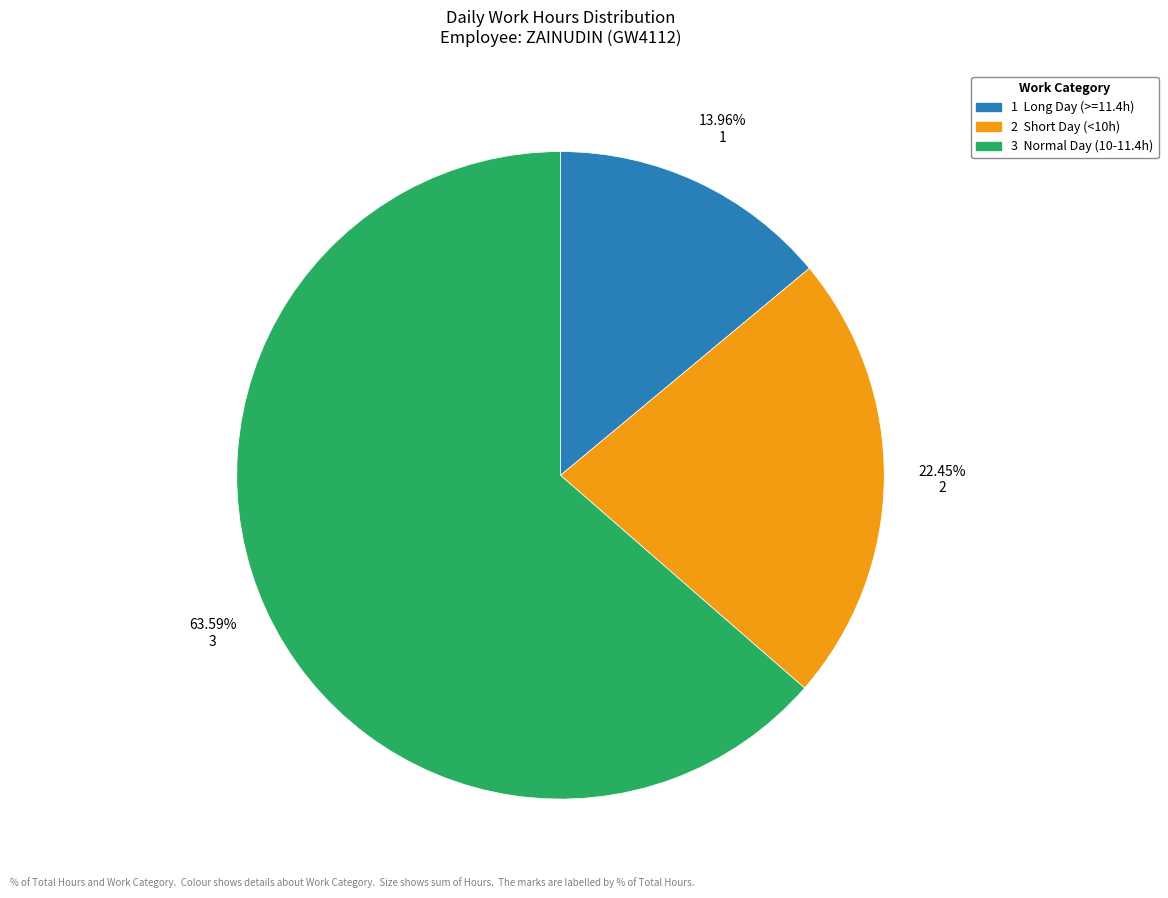

Is there a majority slice in this chart?

Yes